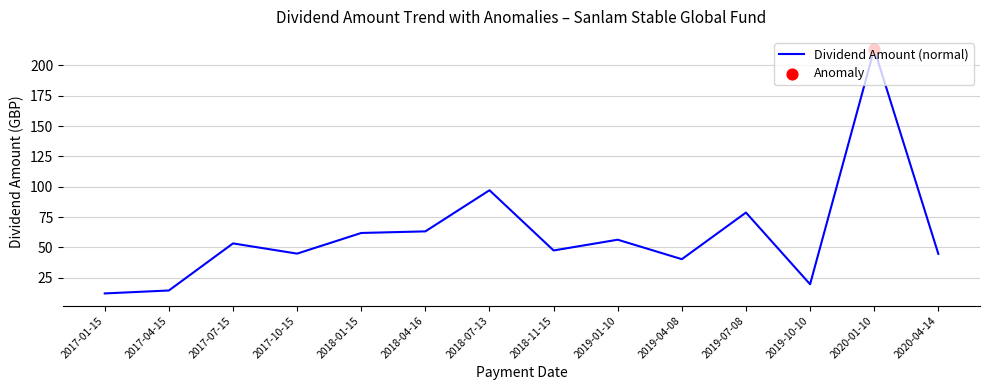

Which has a higher value, 2019-01-10 or 2020-01-10?

2020-01-10